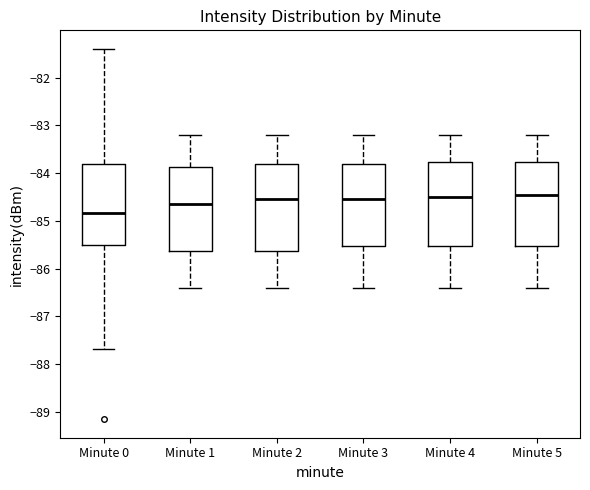

Where does the upper whisker of the box for Minute 4 end on the y-axis? The values are not printed on the chart, so give them approximately, as read against the axis.

-83.2